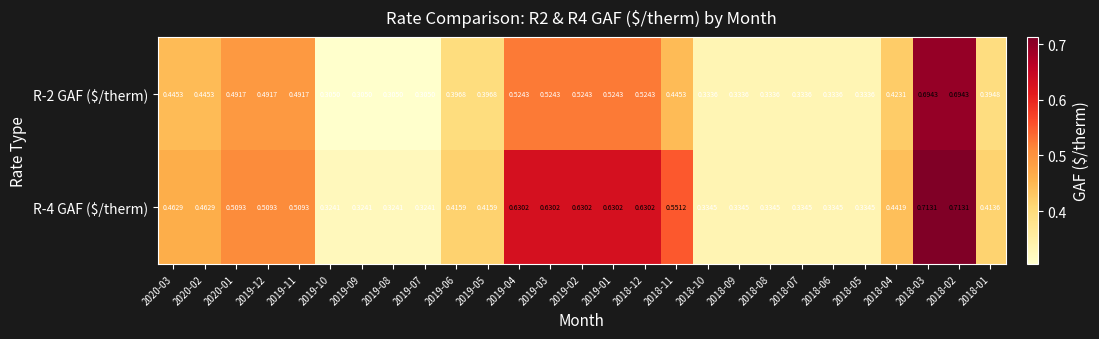

At 2018-12, list the series in order from smallest to largest.

R-2 GAF ($/therm), R-4 GAF ($/therm)